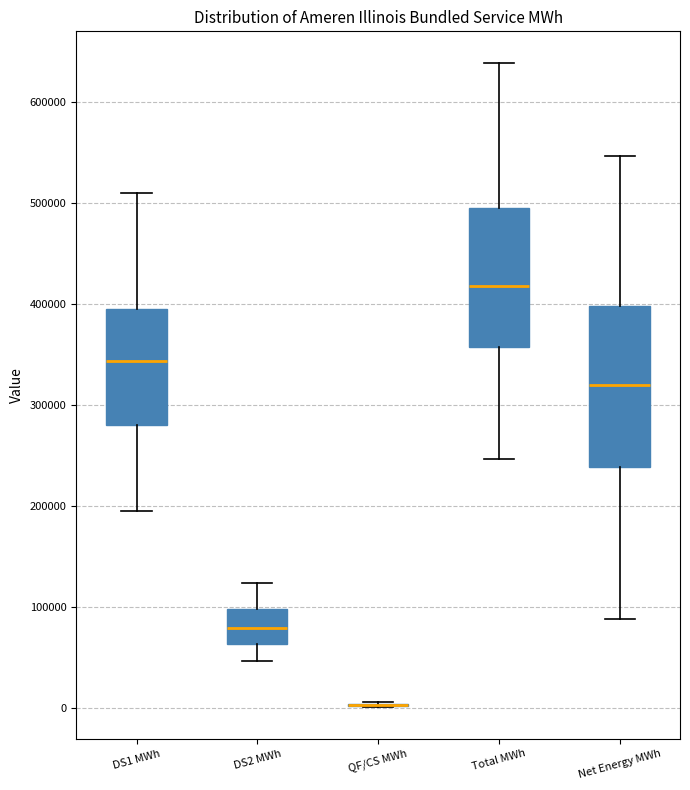

Comparing the boxes themselves (not the whiskers), which one is the tallest?

Net Energy MWh